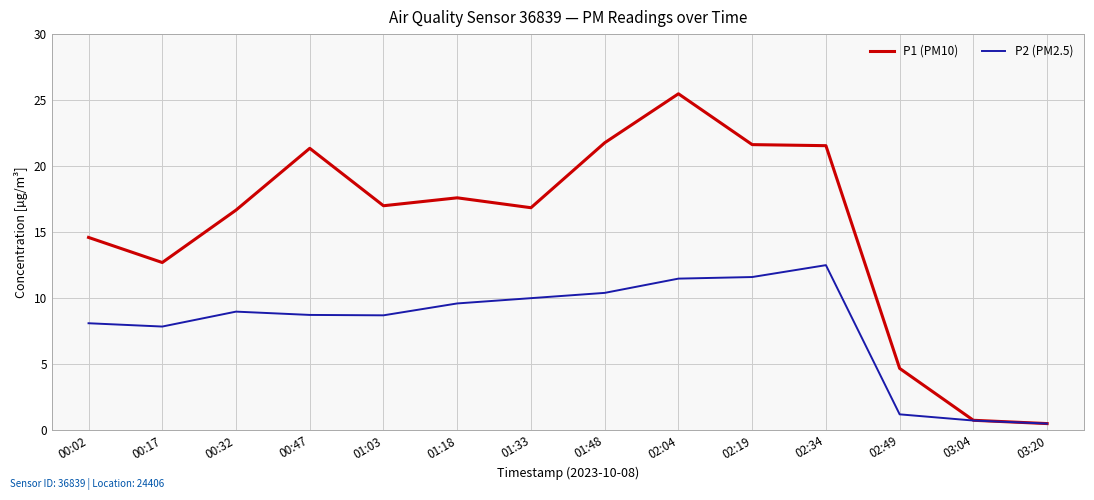

List the series in order of their peak value, lowest first.

P2 (PM2.5), P1 (PM10)